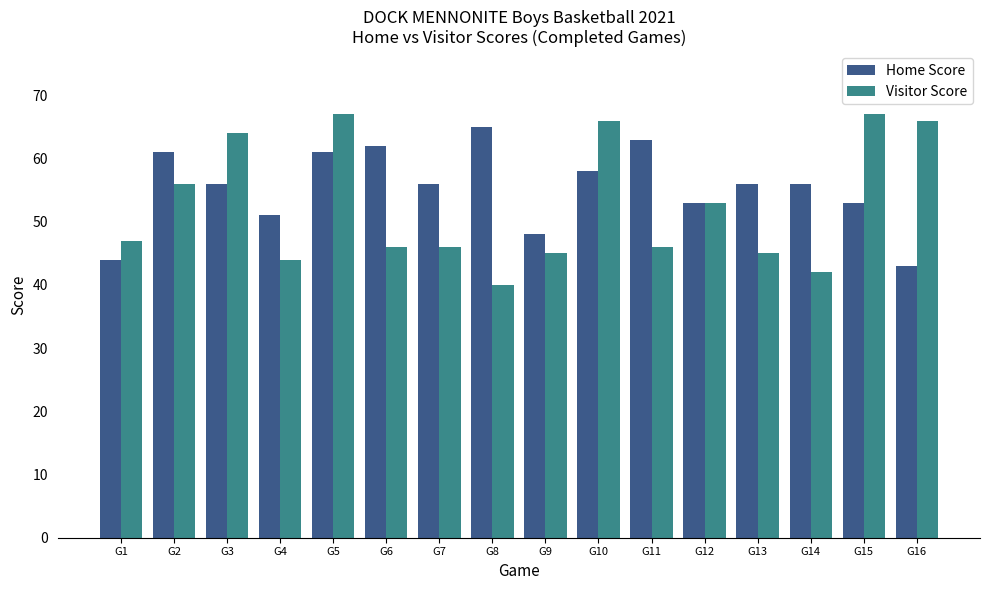

At which category is the sum across all series the highest?

G5